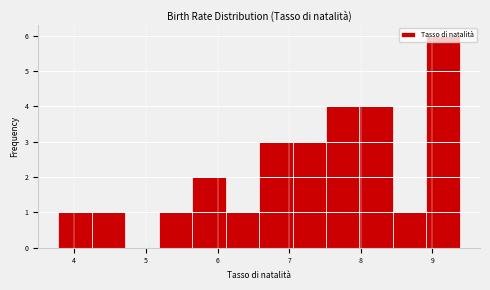

Reading left to right, transcribe this chart: for each bar, give the range it covers on the x-axis and its height. Neither the bar edges nor the heights are printed on the chart, so give them approximately, as read against the axes.

3.8 to 4.2: 1
4.2 to 4.7: 1
4.7 to 5.2: 0
5.2 to 5.6: 1
5.6 to 6.1: 2
6.1 to 6.6: 1
6.6 to 7.0: 3
7.0 to 7.5: 3
7.5 to 8.0: 4
8.0 to 8.4: 4
8.4 to 8.9: 1
8.9 to 9.4: 6